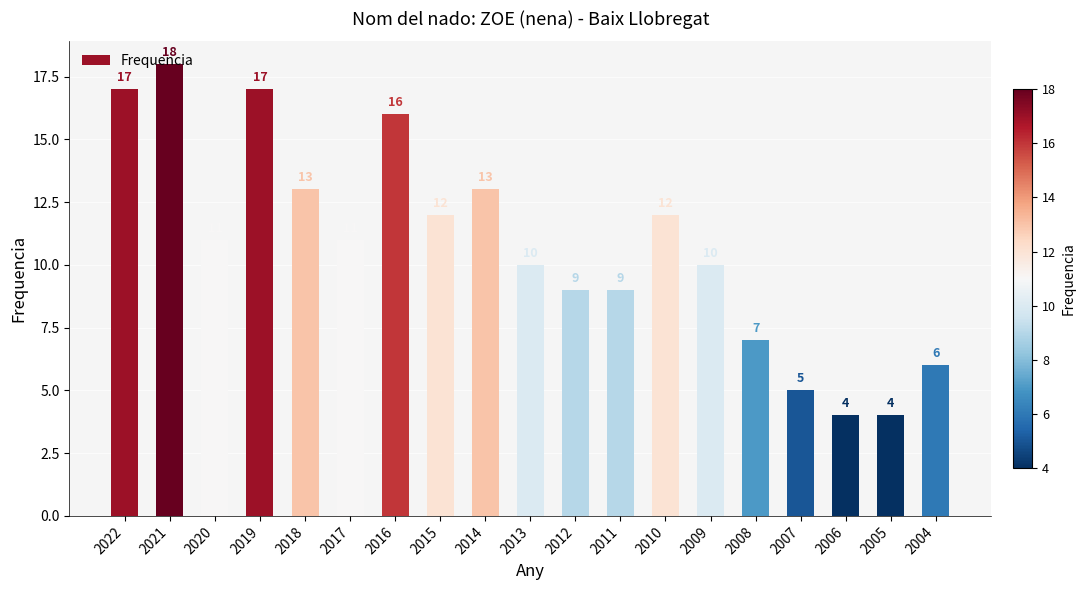

What is the difference between the maximum and minimum values?

14